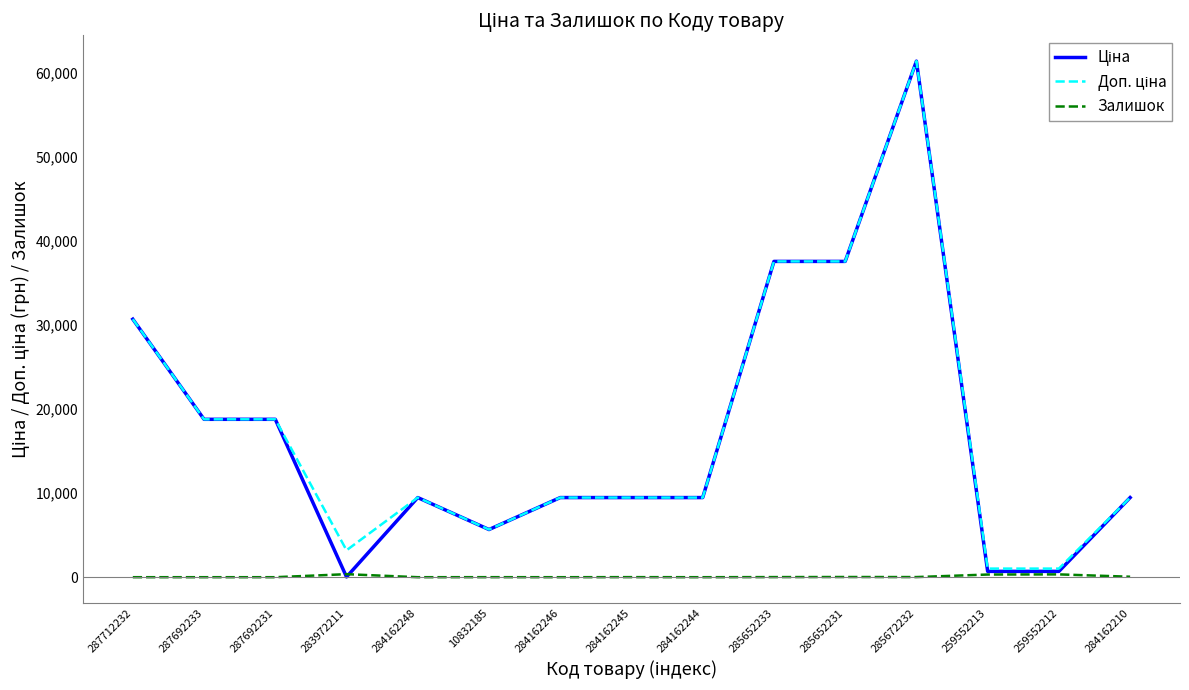

At which category is the sum across all series the highest?

285672232